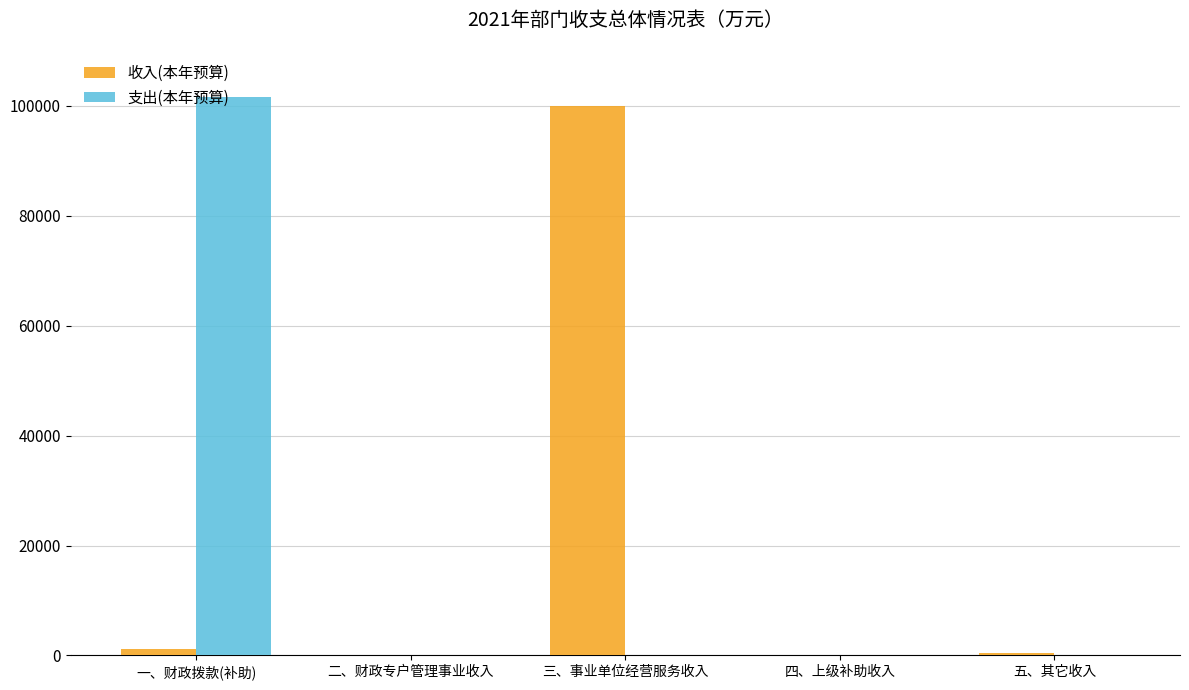

True or false: 支出(本年预算) has a value of 0.0 at 二、财政专户管理事业收入.

True